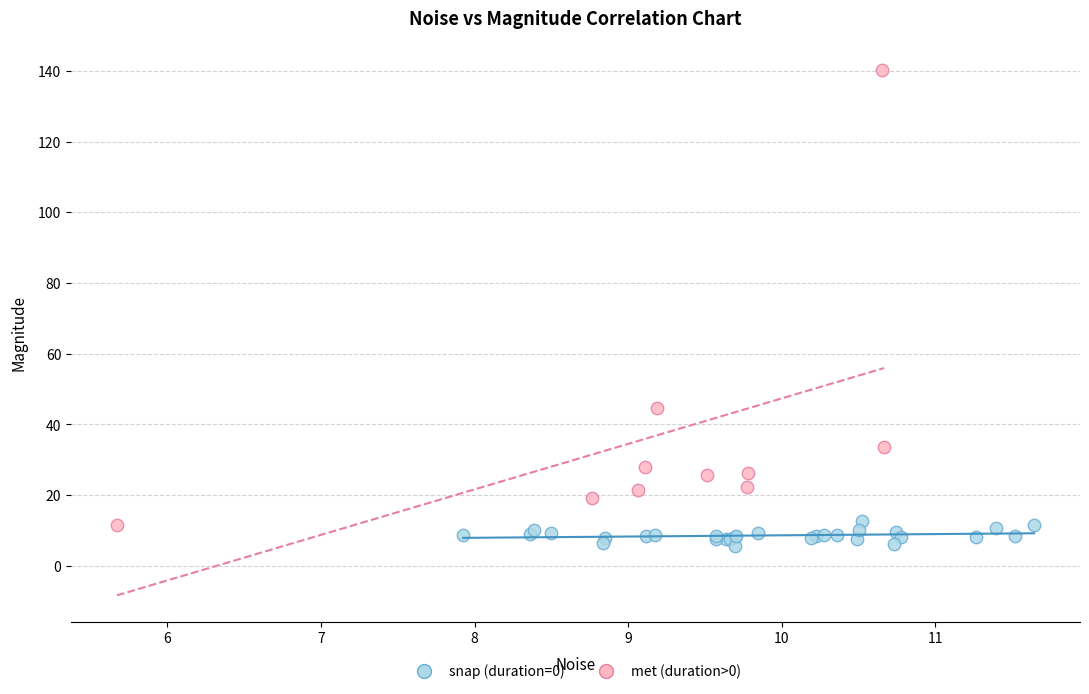

Which series has the largest Y range (max minus min)?

met (duration>0)